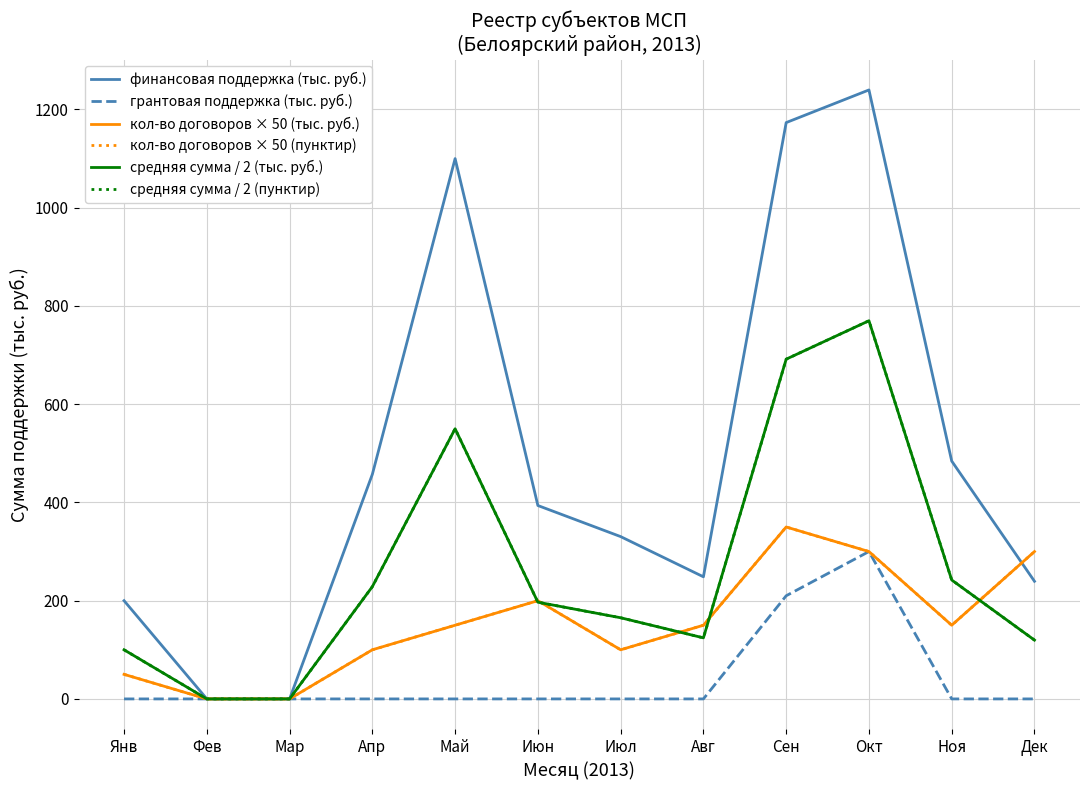

How many times do кол-во договоров × 50 (пунктир) and средняя сумма / 2 (тыс. руб.) cross each other?

5